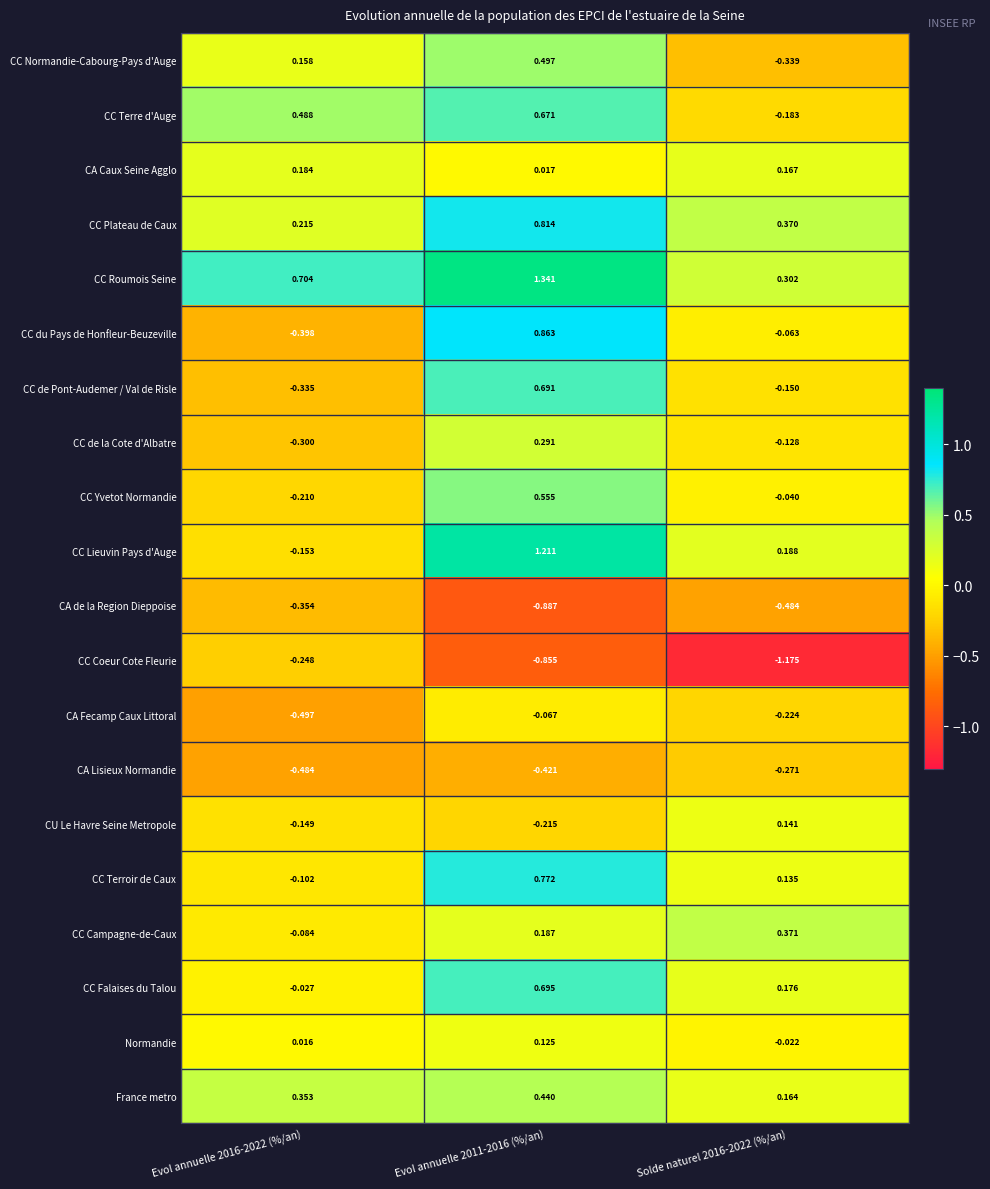

At Evol annuelle 2016-2022 (%/an), list the series in order from smallest to largest.

CA Fecamp Caux Littoral, CA Lisieux Normandie, CC du Pays de Honfleur-Beuzeville, CA de la Region Dieppoise, CC de Pont-Audemer / Val de Risle, CC de la Cote d'Albatre, CC Coeur Cote Fleurie, CC Yvetot Normandie, CC Lieuvin Pays d'Auge, CU Le Havre Seine Metropole, CC Terroir de Caux, CC Campagne-de-Caux, CC Falaises du Talou, Normandie, CC Normandie-Cabourg-Pays d'Auge, CA Caux Seine Agglo, CC Plateau de Caux, France metro, CC Terre d'Auge, CC Roumois Seine